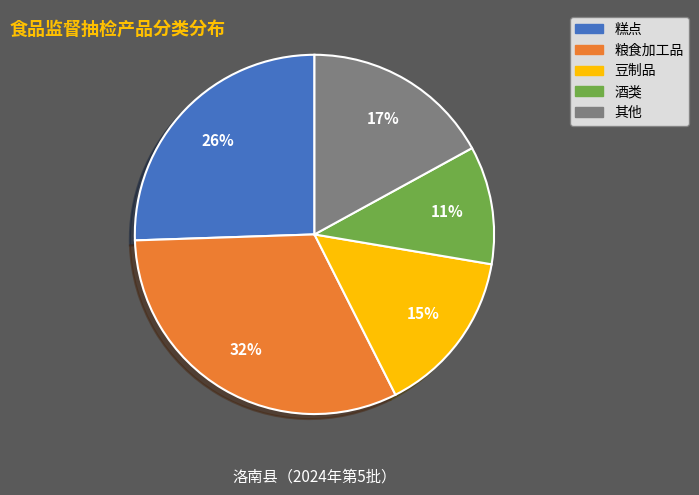

How many slices are in this pie chart?

5